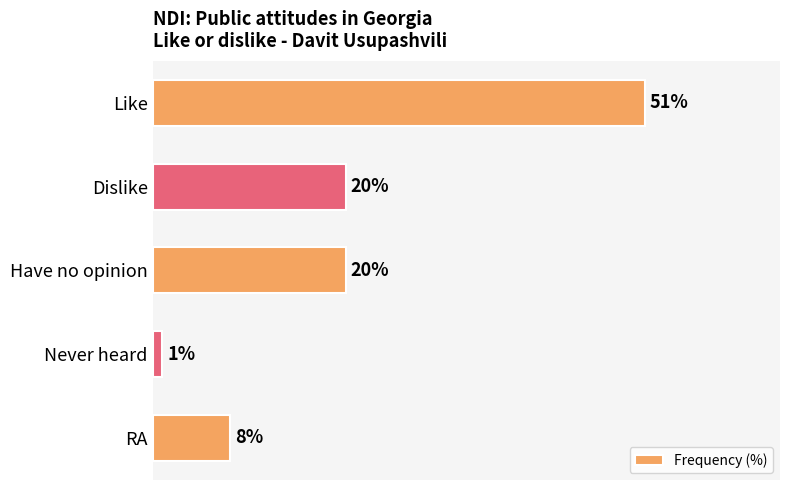

At which category does the chart reach its peak across all series?

Like